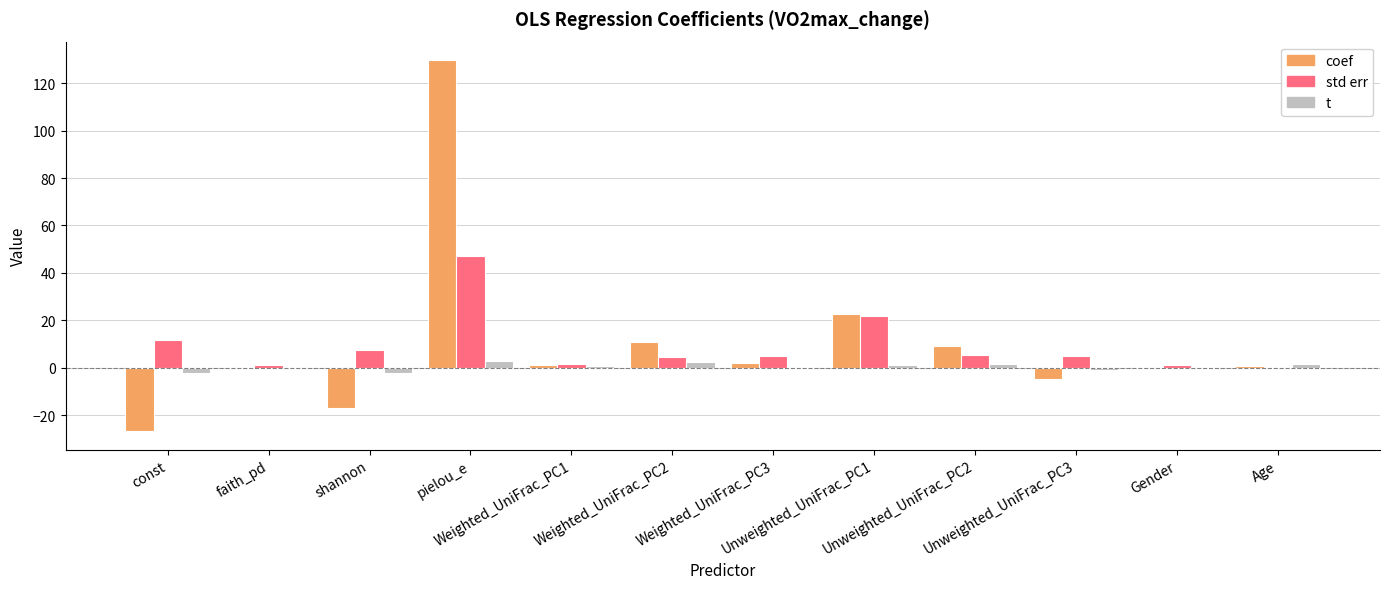

What is the sum of all coef values?

128.3